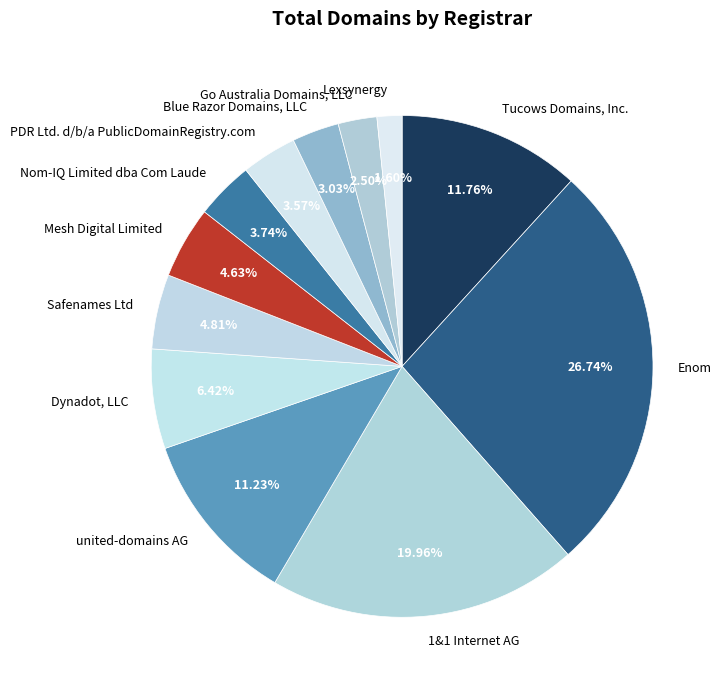

To the nearest percent, what portion does Blue Razor Domains, LLC represent?

3%